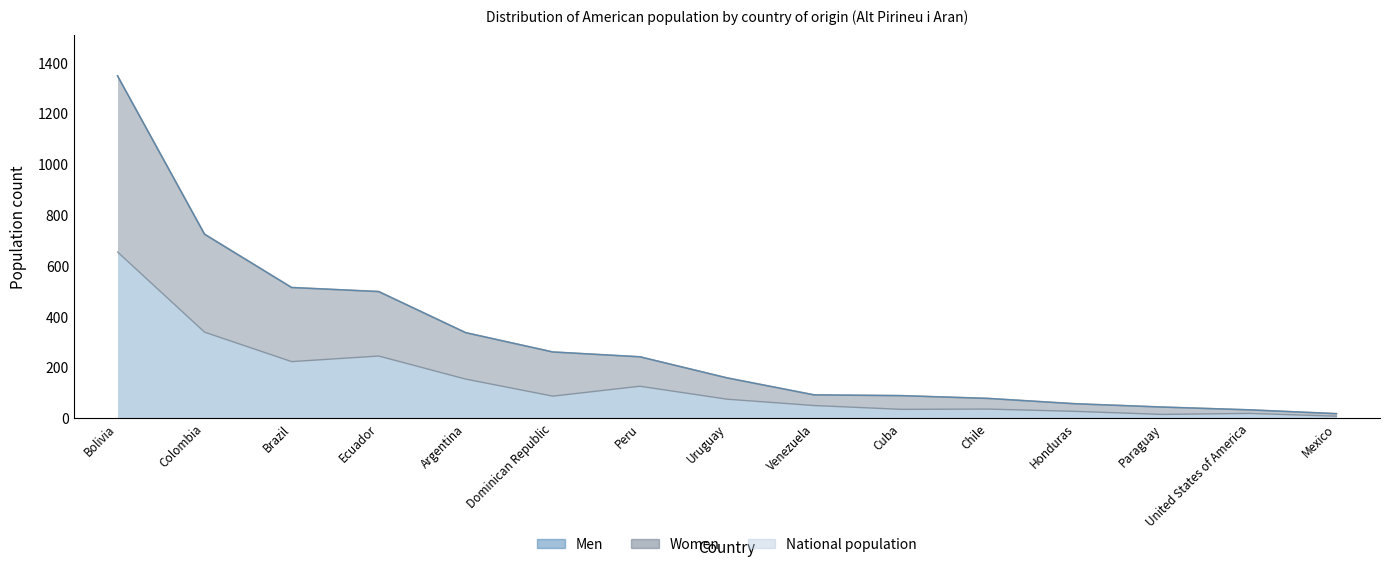

What is the maximum value shown in the chart?

1347